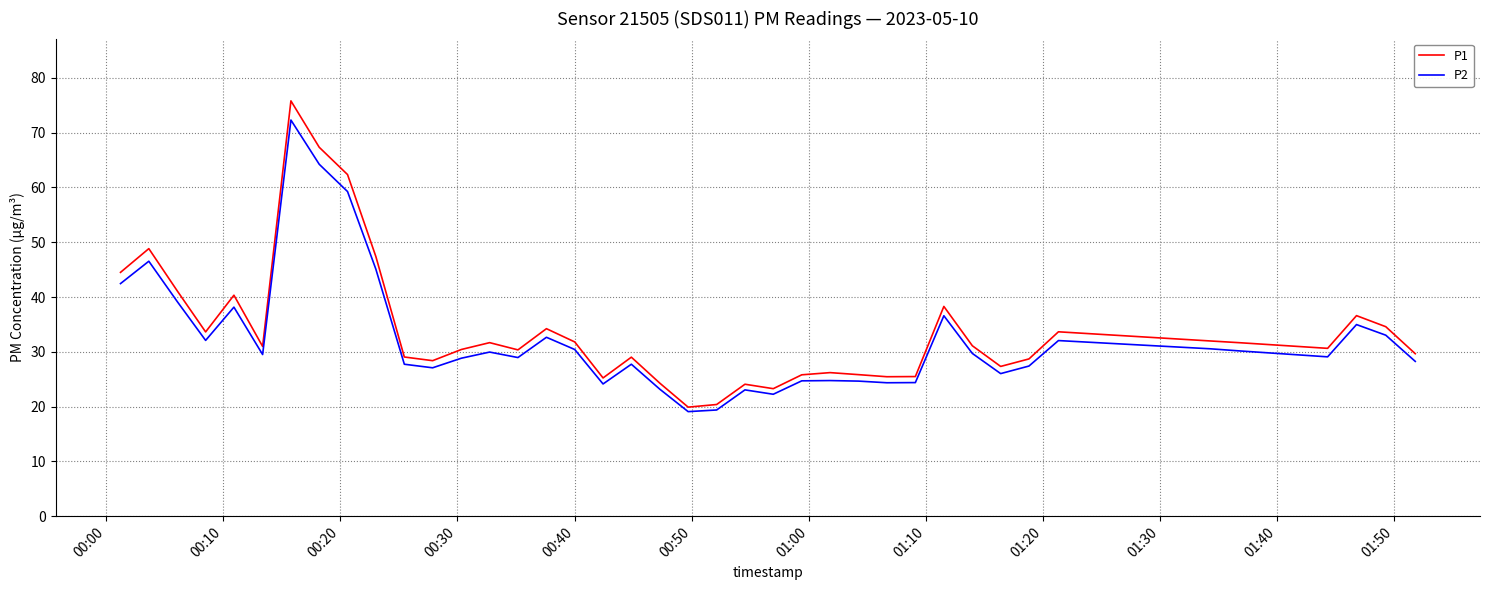

Which series has the widest spread of values?

P1